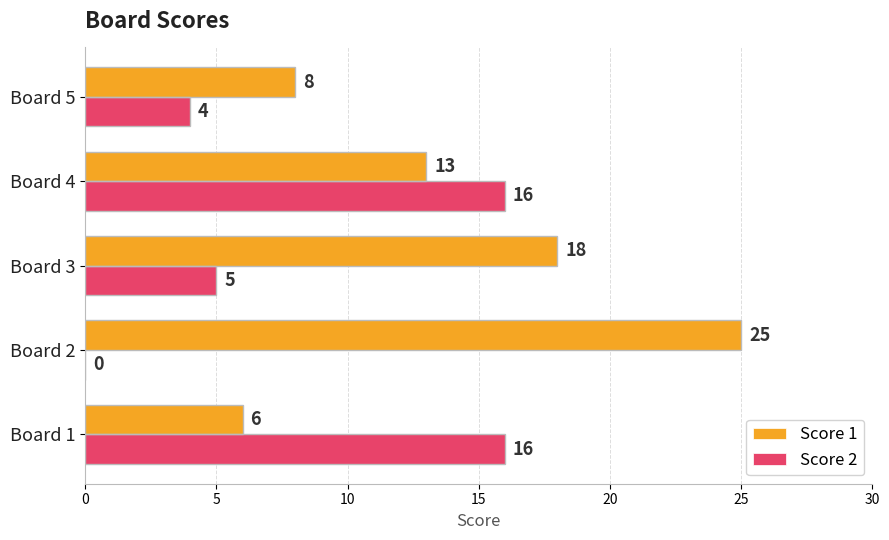

What is the approximate value of Score 1 at Board 4, to the nearest 10?

10